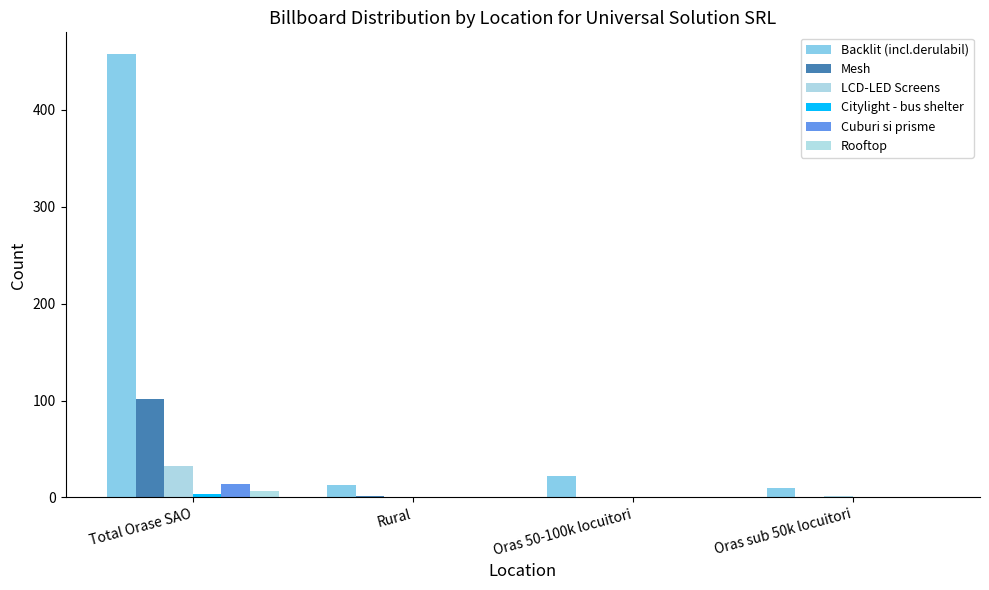

The value of Citylight - bus shelter at Total Orase SAO is 6. True or false?

False